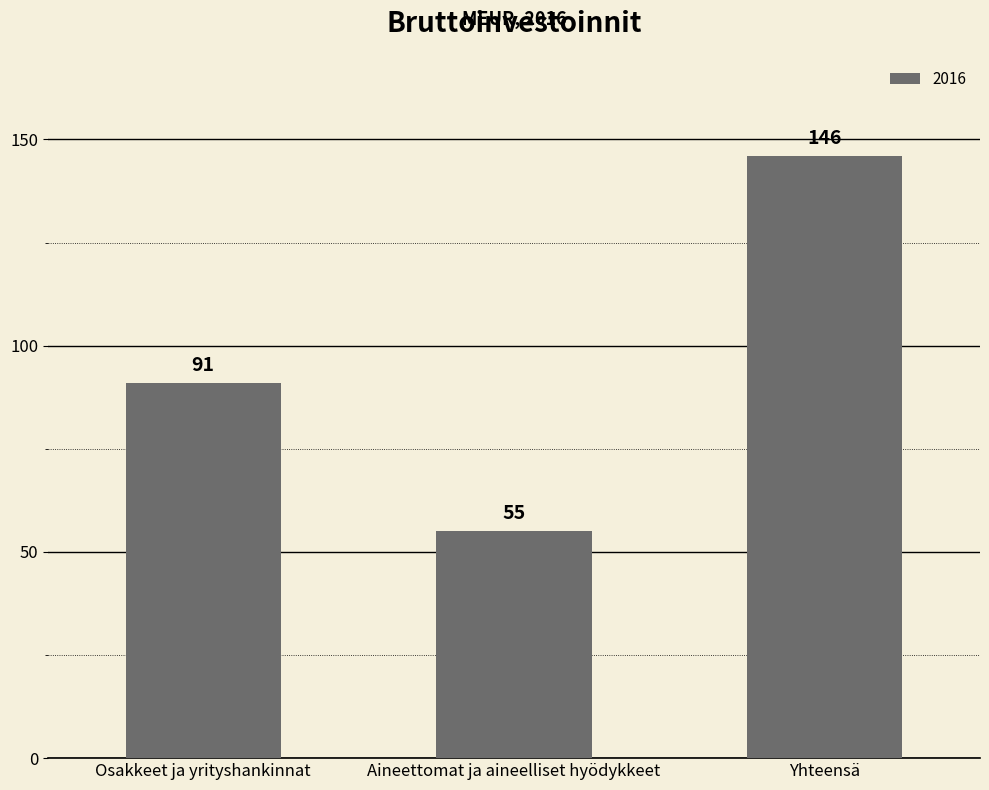

The value at Yhteensä is 146. True or false?

True